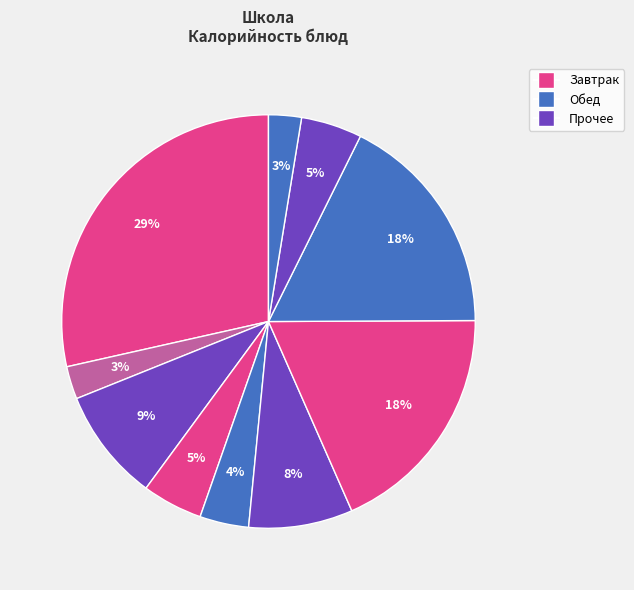

Count the number of slices in the pie.

10